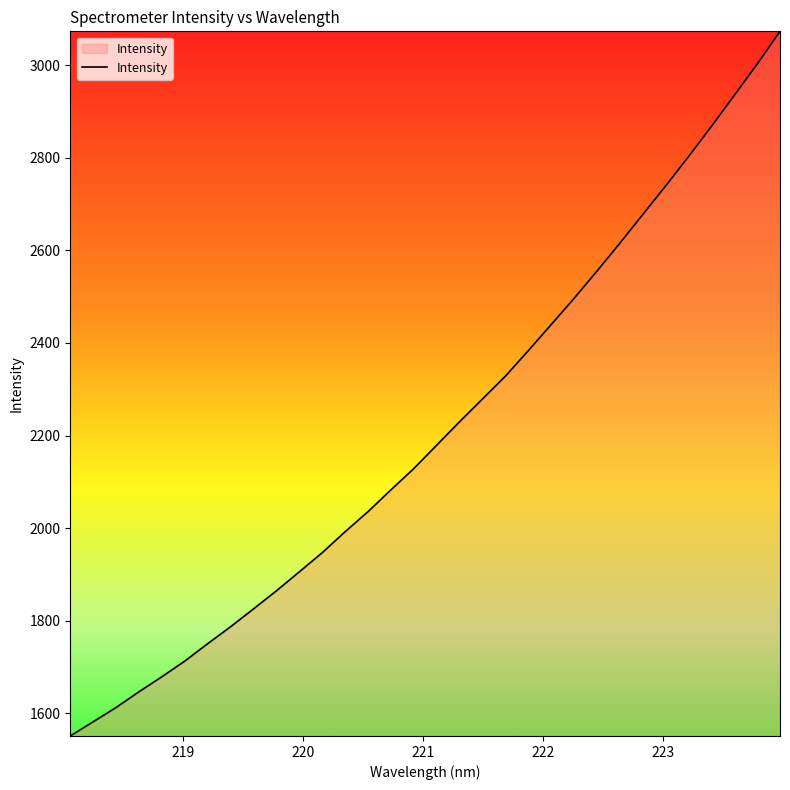

What is the greatest value displayed?

3073.1